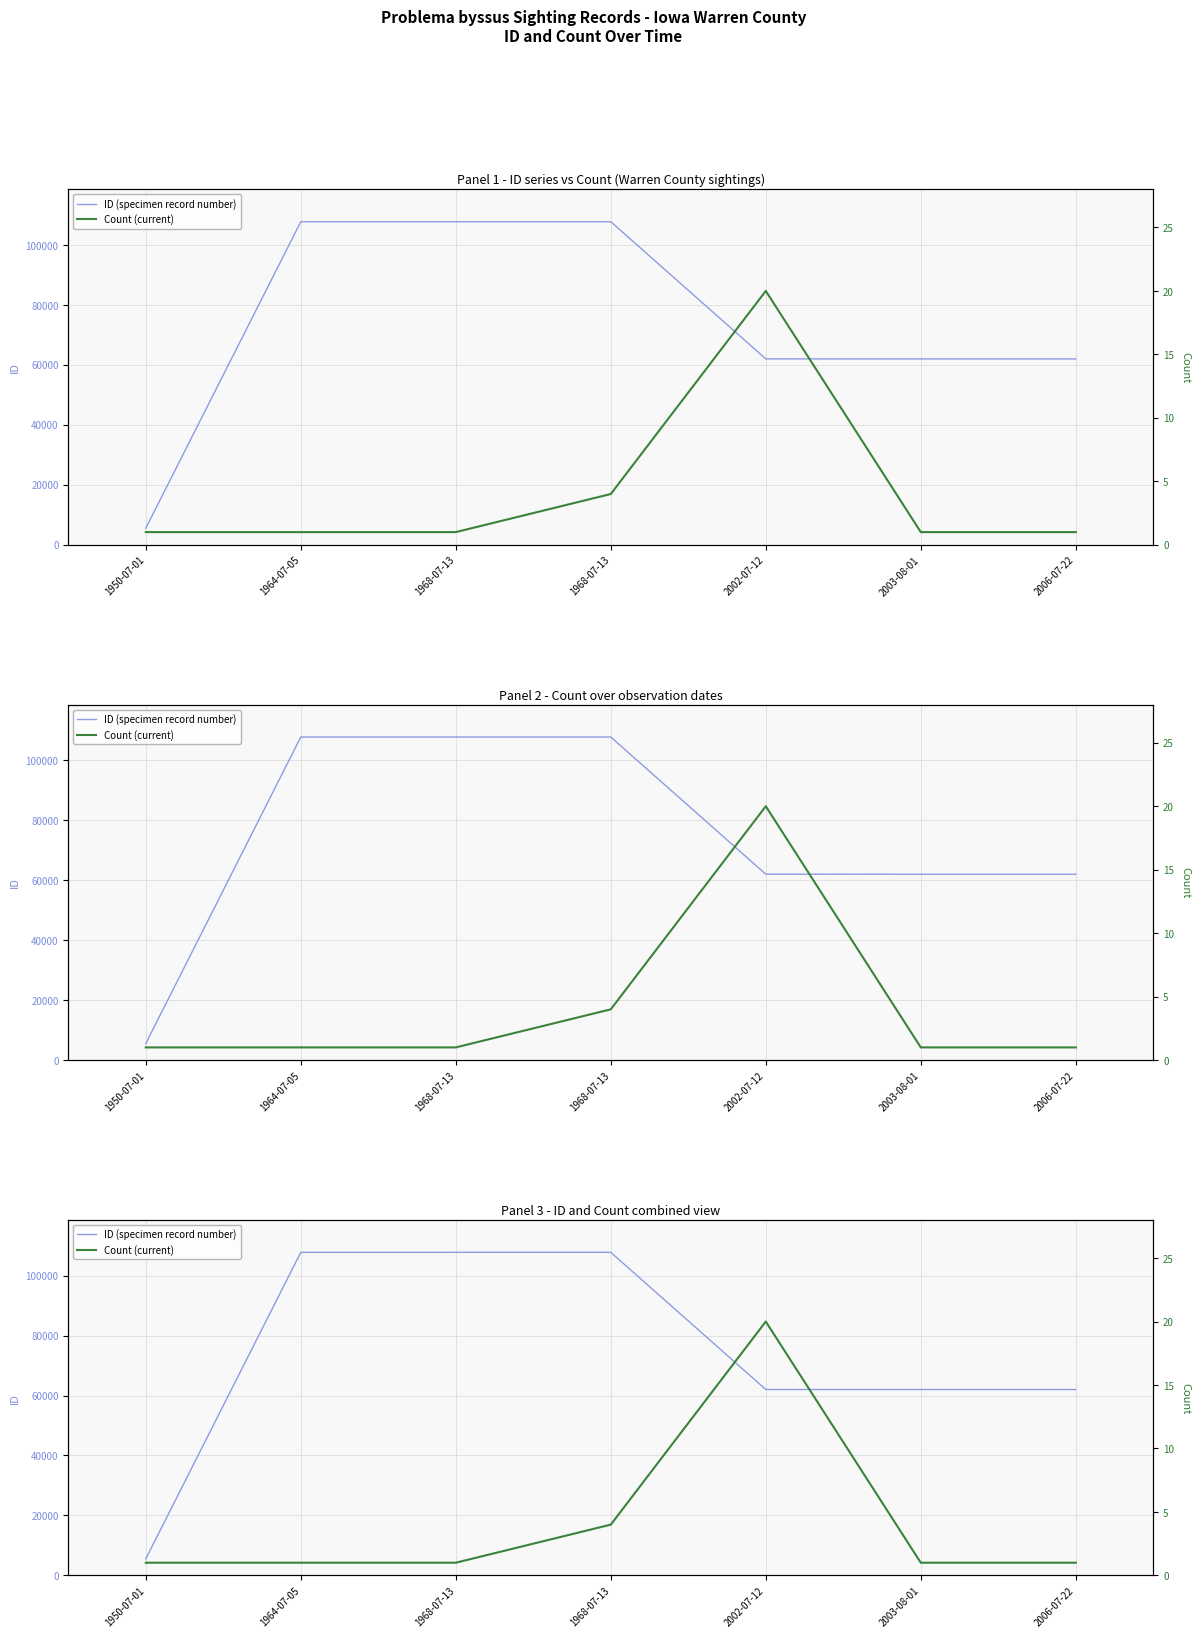

Does the chart display data point markers on the line(s)?

No